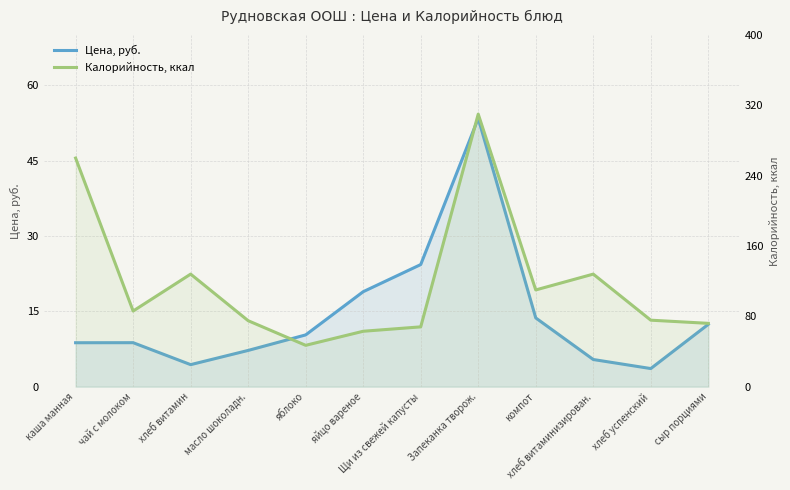

True or false: Цена, руб. has a value of 3.6 at хлеб успенский.

True